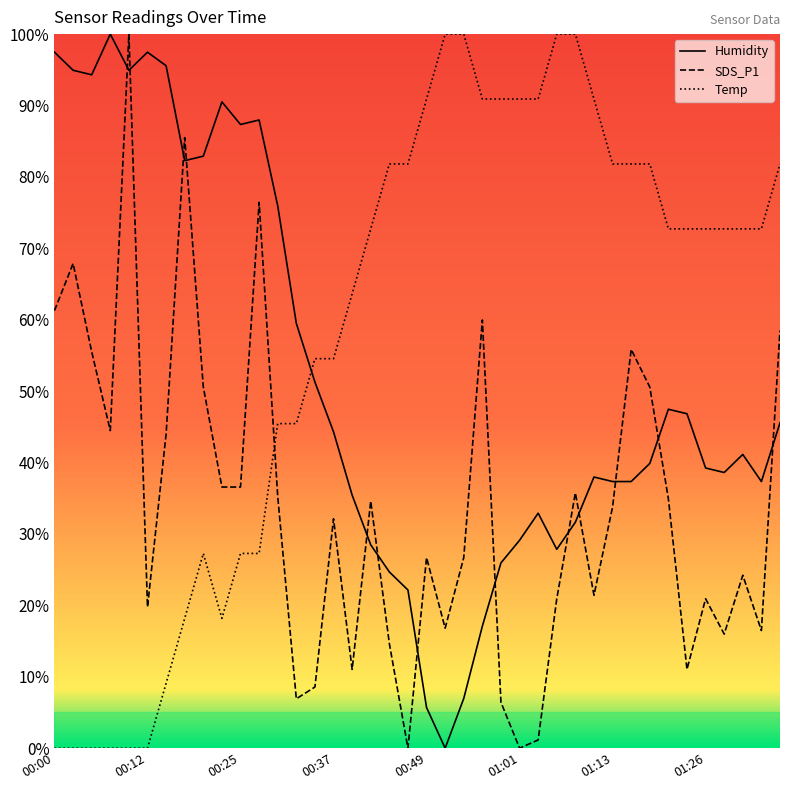

In Humidity, how many points are lower than both neighbors (excluding endpoints)?

8